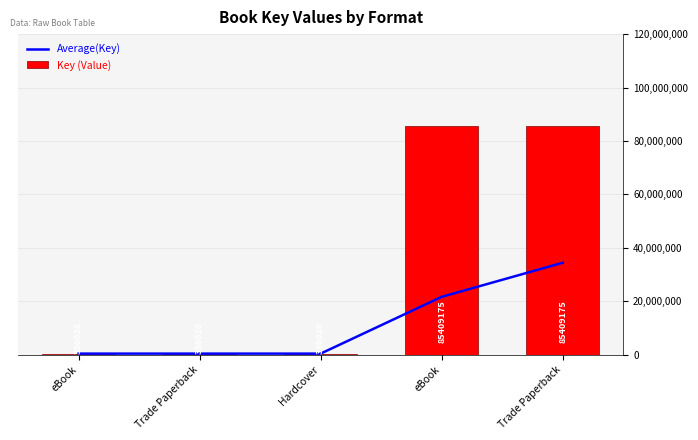

How many data points in Key (Value) are above 336028?

2